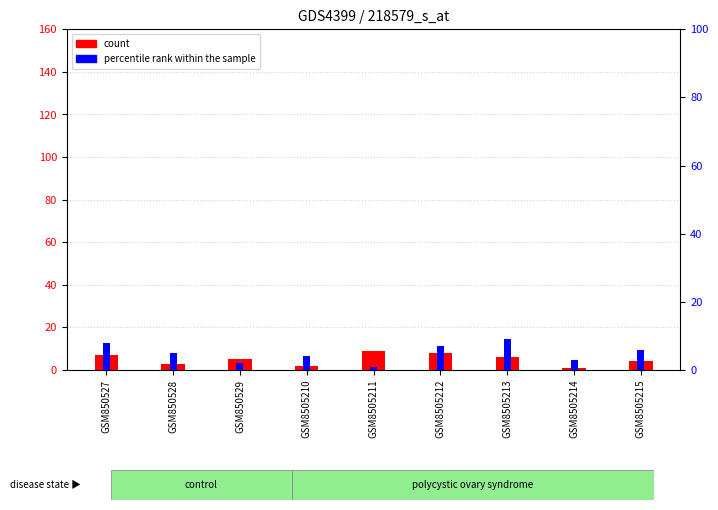

The percentile rank within the sample series shows 1 at GSM8505214. True or false?

False